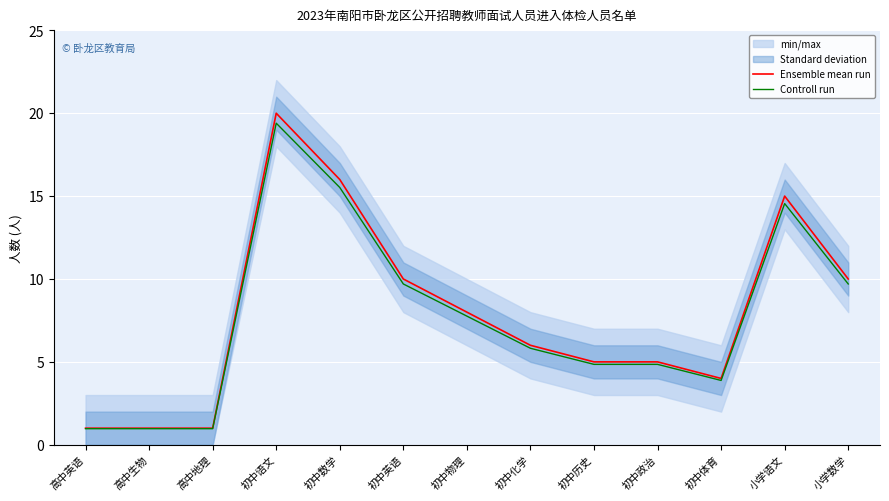

Reading left to right, extract all data points from this chart.

Ensemble mean run: 高中英语=1.0	高中生物=1.0	高中地理=1.0	初中语文=20.0	初中数学=16.0	初中英语=10.0	初中物理=8.0	初中化学=6.0	初中历史=5.0	初中政治=5.0	初中体育=4.0	小学语文=15.0	小学数学=10.0
Controll run: 高中英语=1.0	高中生物=1.0	高中地理=1.0	初中语文=19.4	初中数学=15.5	初中英语=9.7	初中物理=7.8	初中化学=5.8	初中历史=4.8	初中政治=4.8	初中体育=3.9	小学语文=14.5	小学数学=9.7